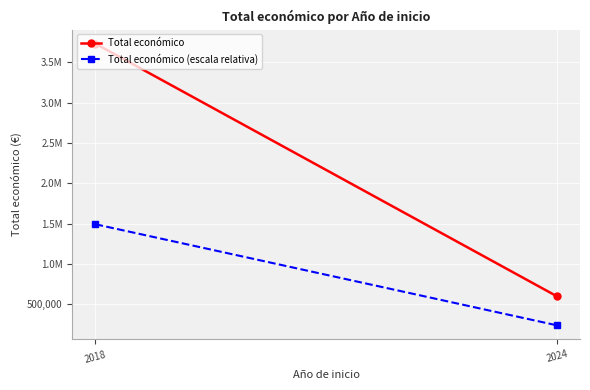

Which series changed the most between 2018 and 2024?

Total económico